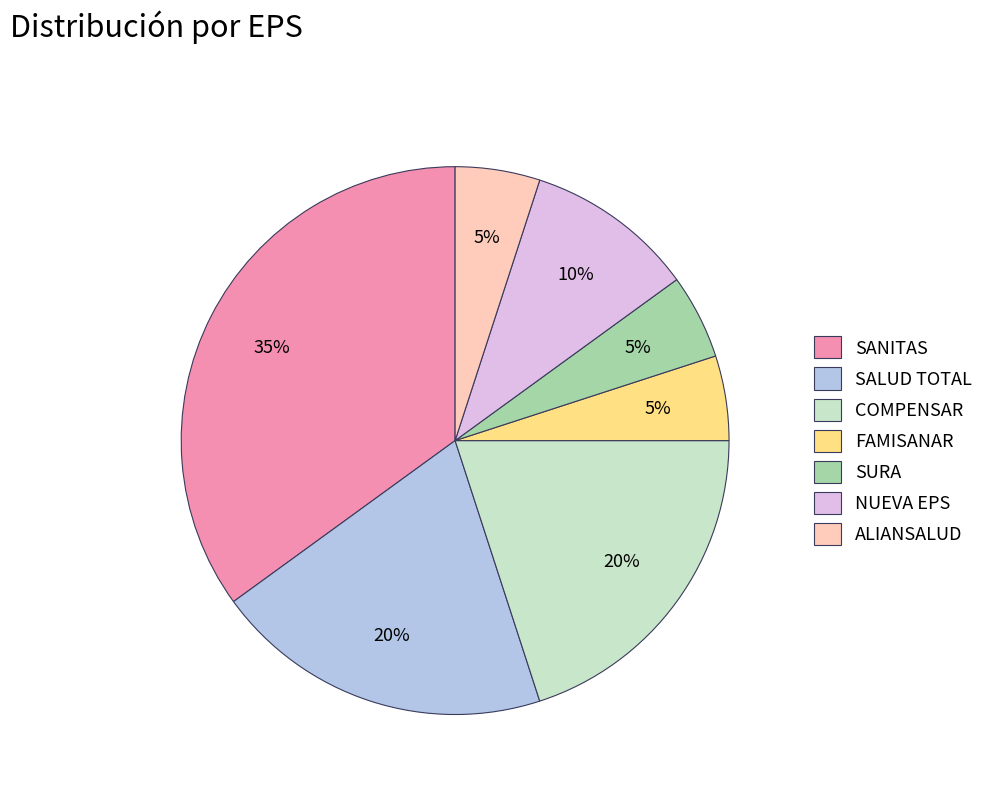

Which has a higher value, SURA or SANITAS?

SANITAS